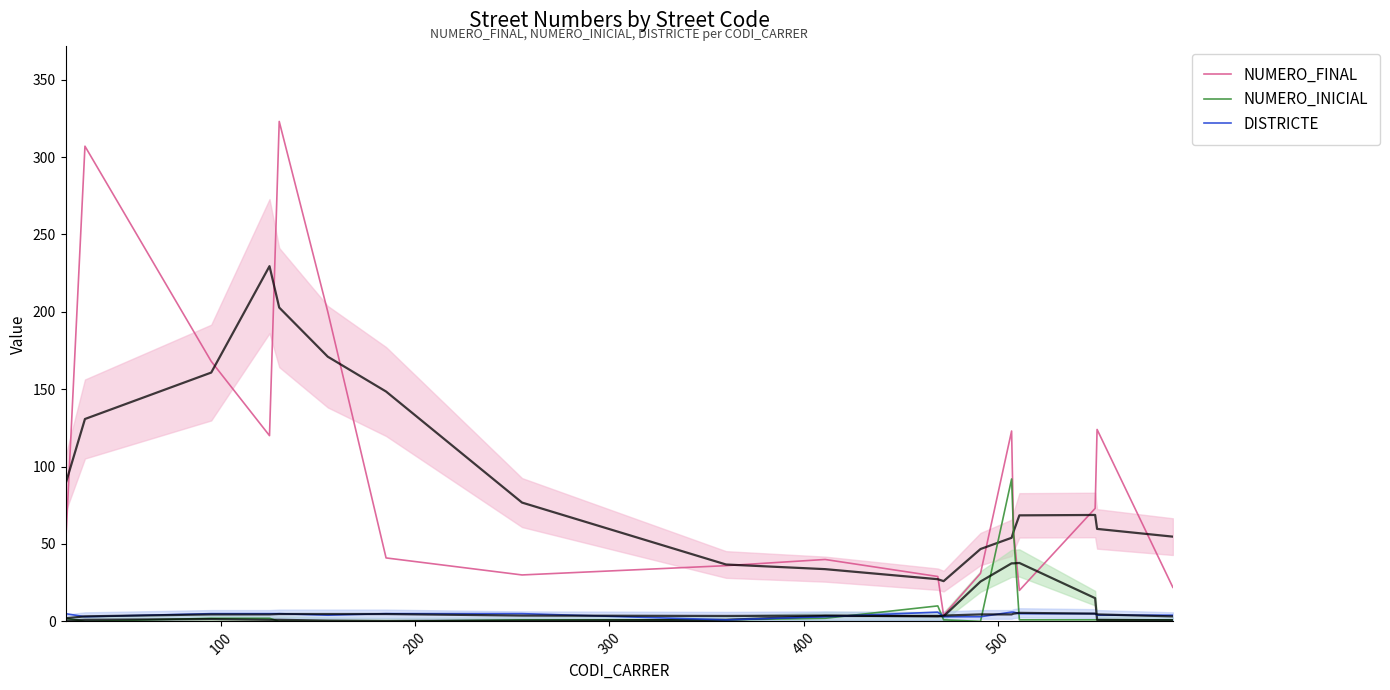

Is this an area chart (filled region under the line)?

No